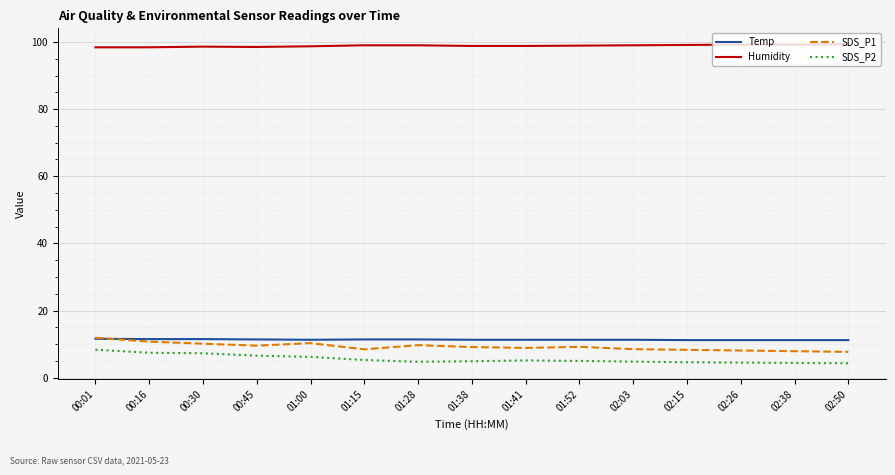

In SDS_P1, how many points are higher than both neighbors (excluding endpoints)?

3